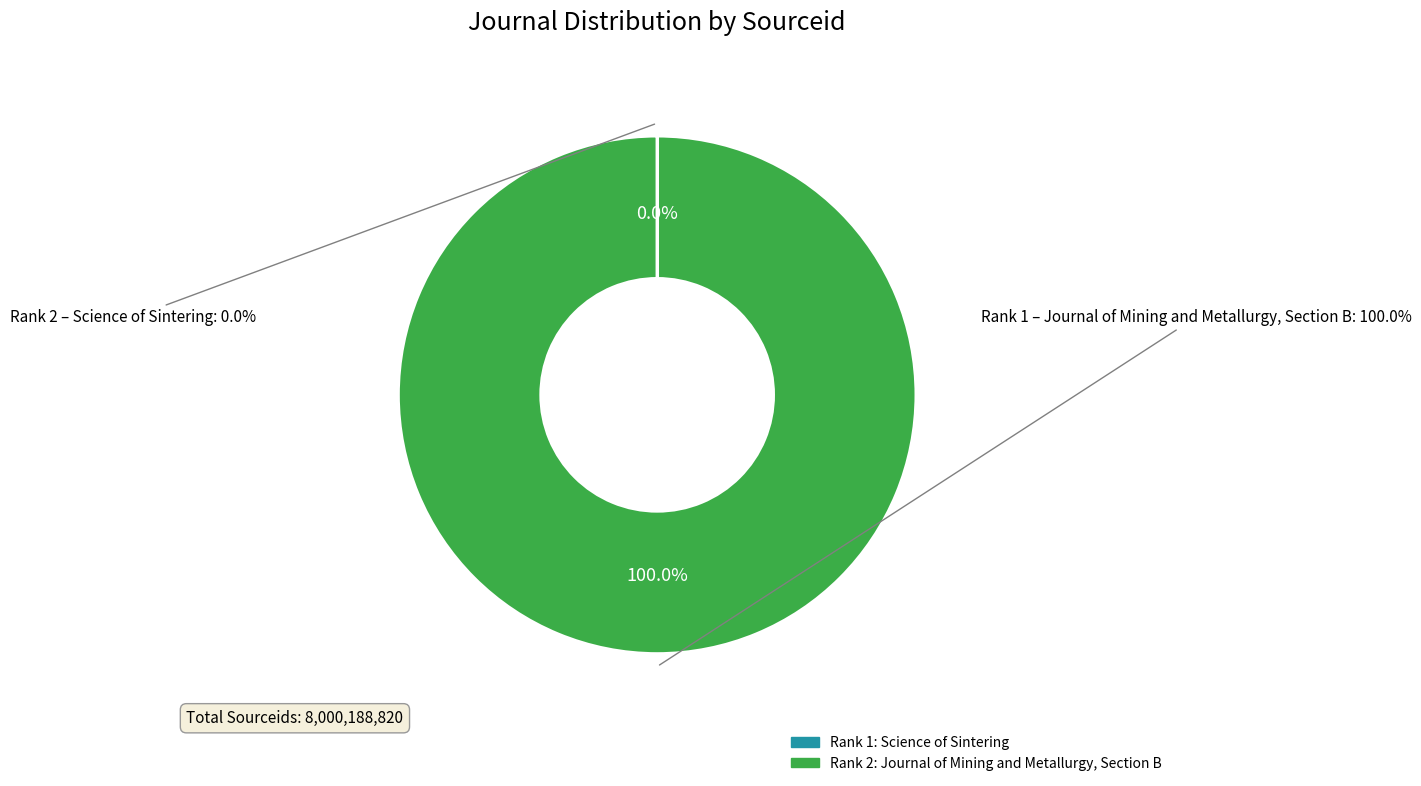

Rank the categories by value from highest to lowest.

Journal of Mining and Metallurgy, Section B, Science of Sintering